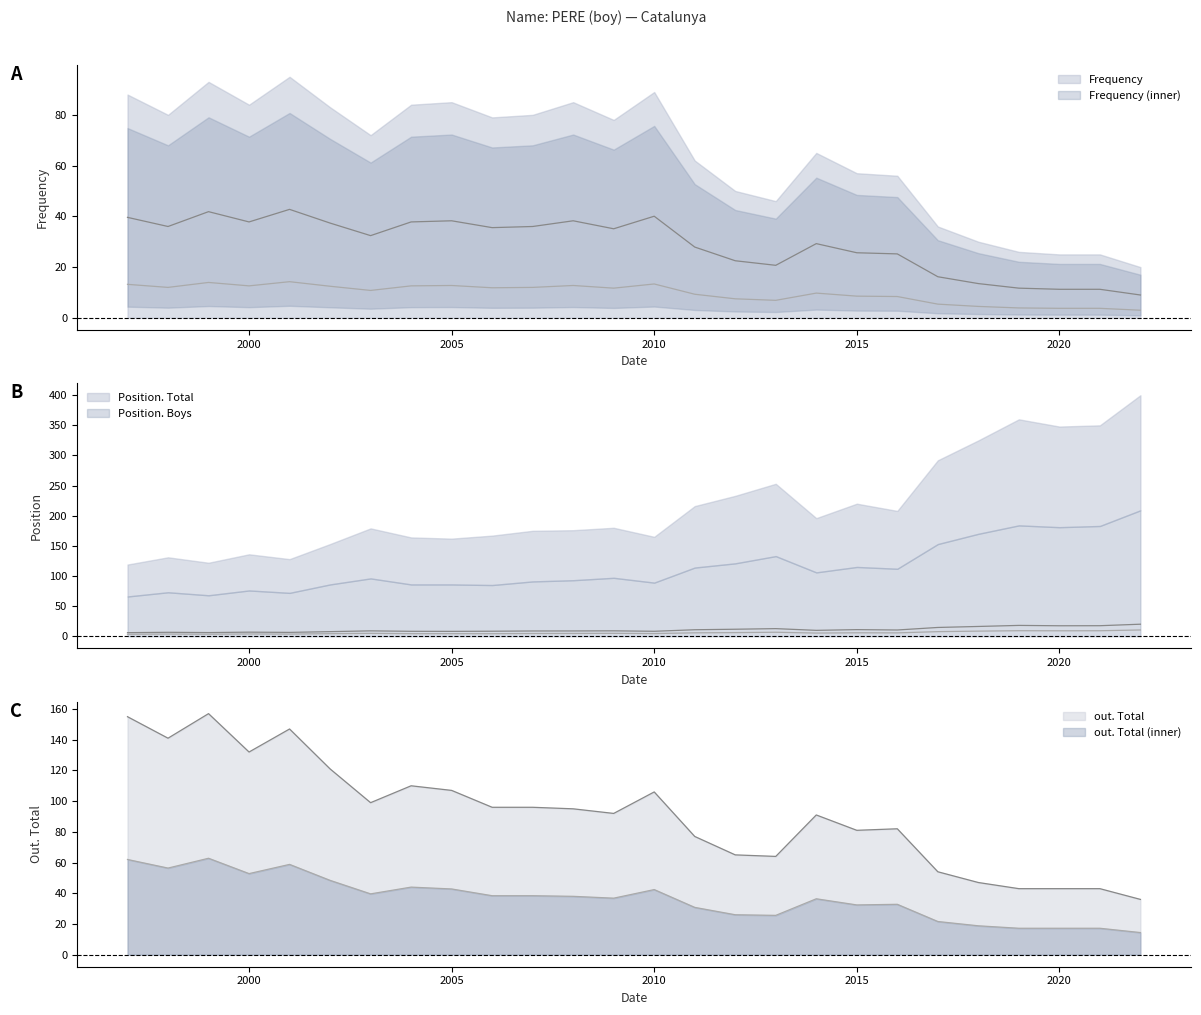

True or false: Frequency and out. Total intersect in this chart.

False